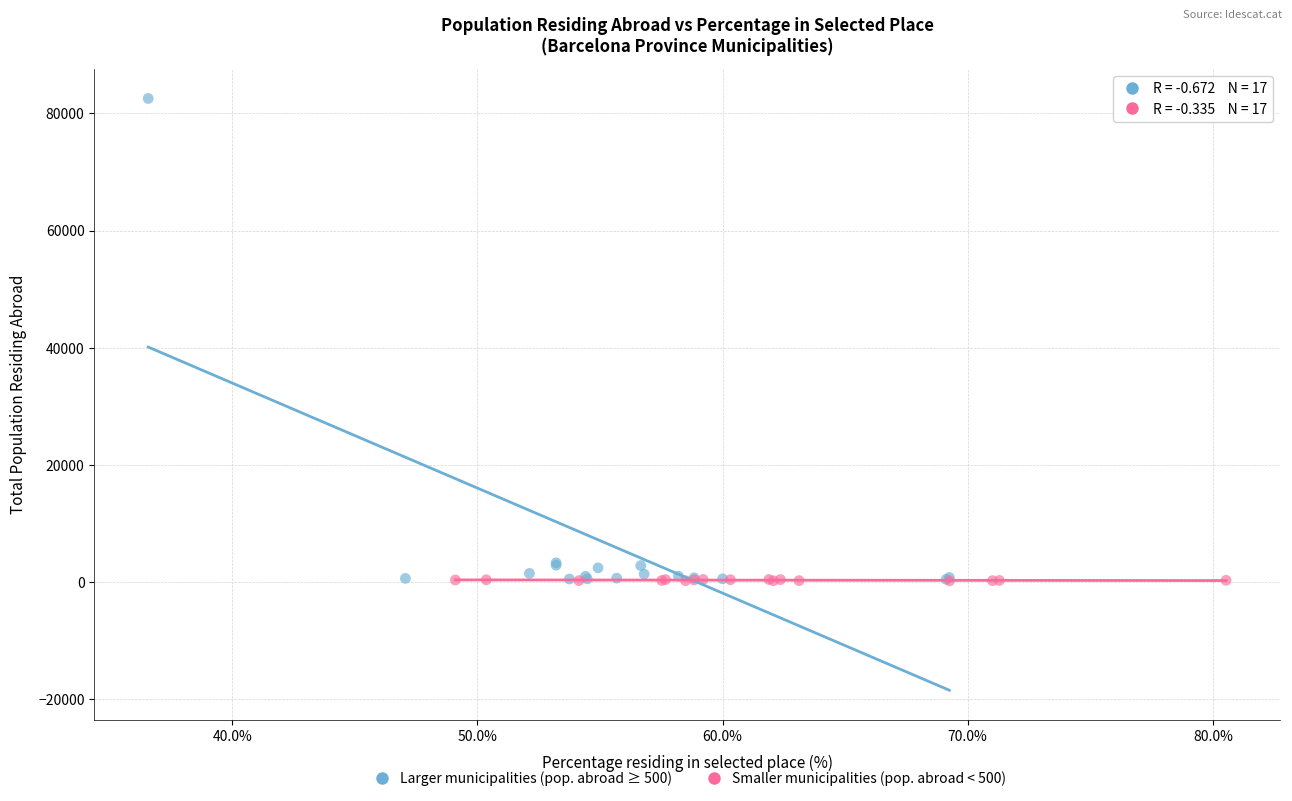

Which series has the widest spread of Y values?

Larger municipalities (pop. abroad ≥ 500)